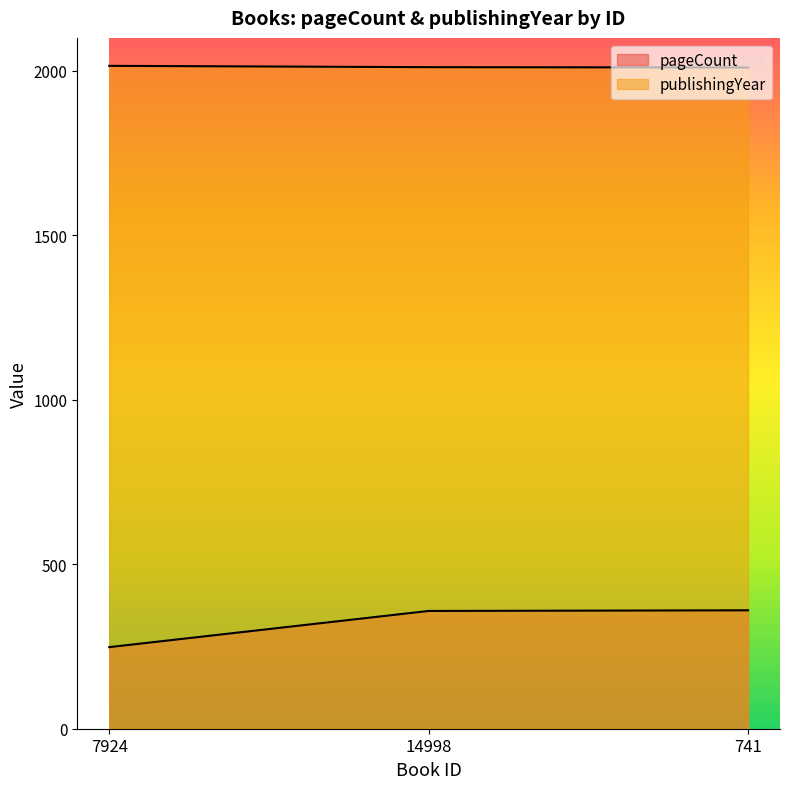

What is the spread (max minus min) of values at 7924?

1767